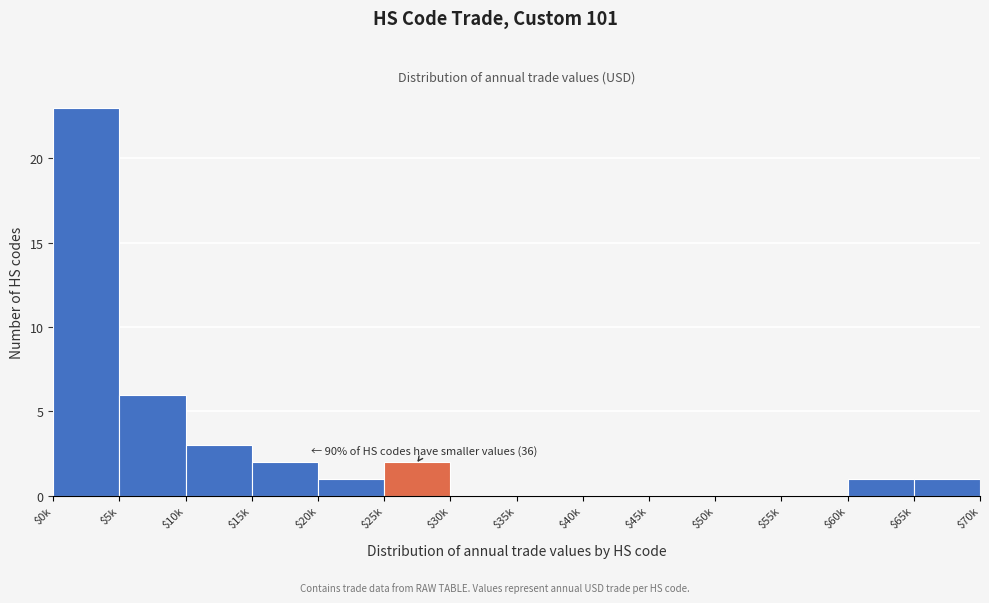

Where is the data nearest to the value 11?

$5k